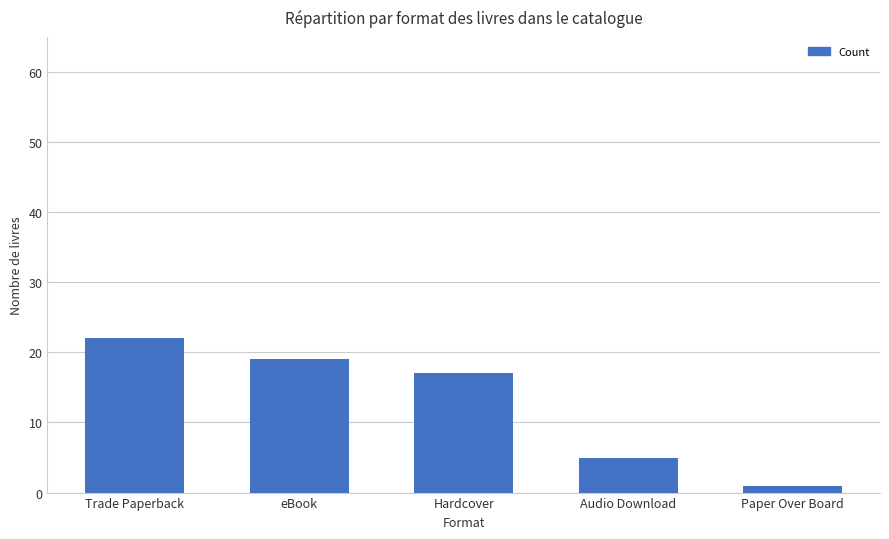

List the labels in order of value, largest first.

Trade Paperback, eBook, Hardcover, Audio Download, Paper Over Board